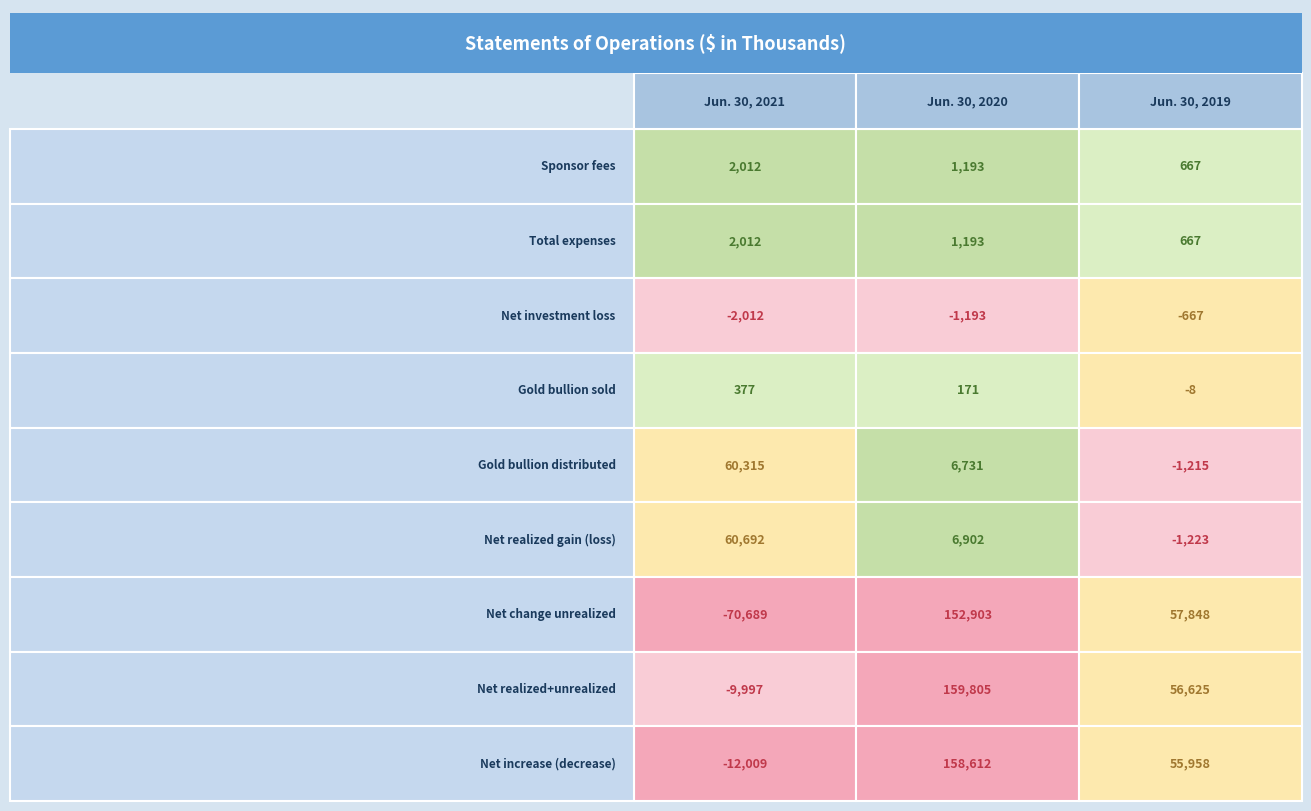

What is the sum of the Gold bullion distributed values at 2 and 1?

5516